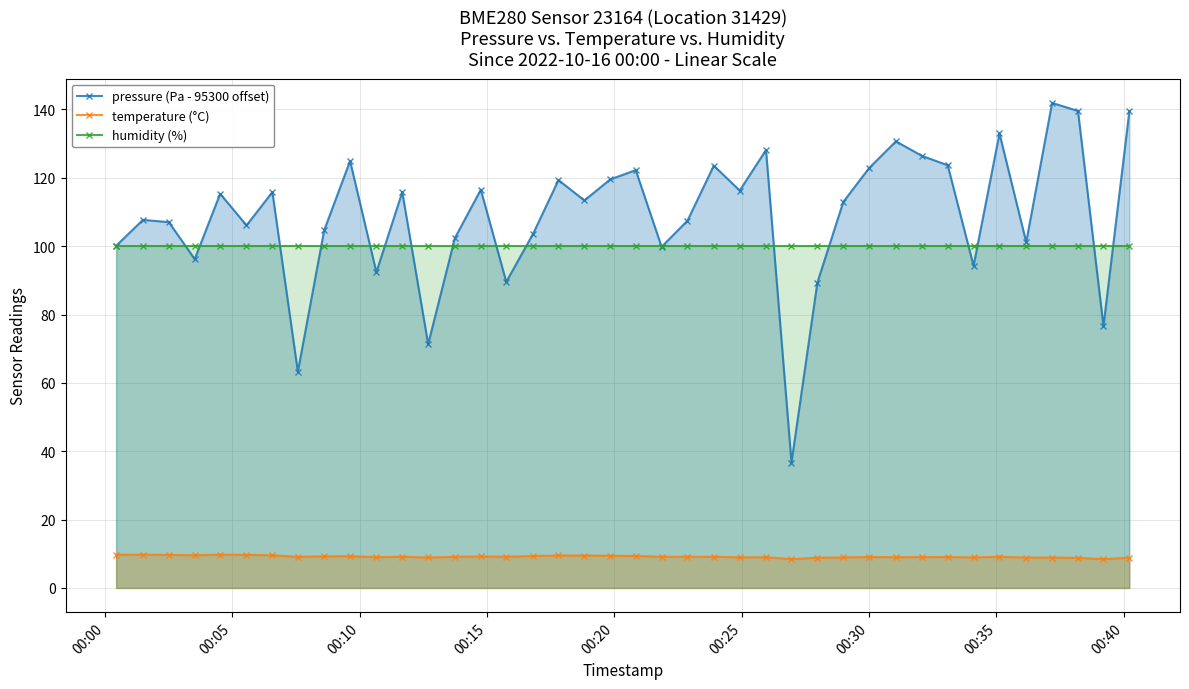

What is the maximum value for humidity (%)?

100.0